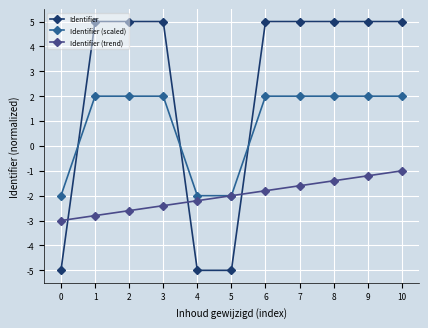

Rank the categories by Identifier (trend) value from highest to lowest.

10, 9, 8, 7, 6, 5, 4, 3, 2, 1, 0